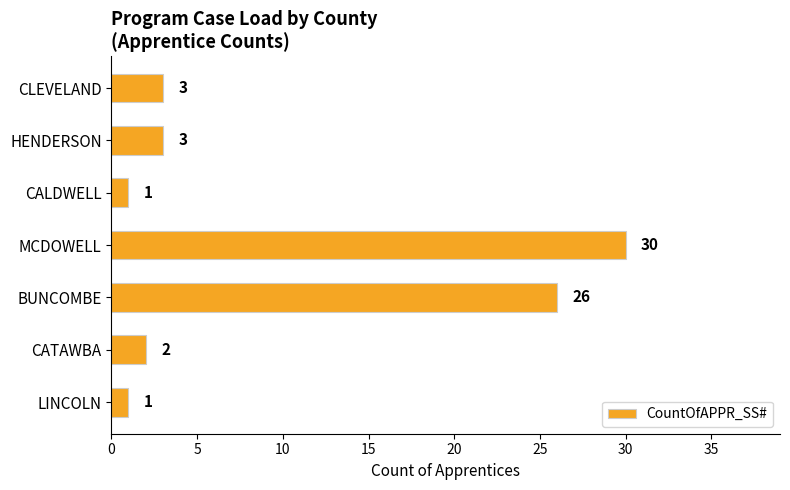

What is the ratio of the value at CALDWELL to the value at CATAWBA?

0.5